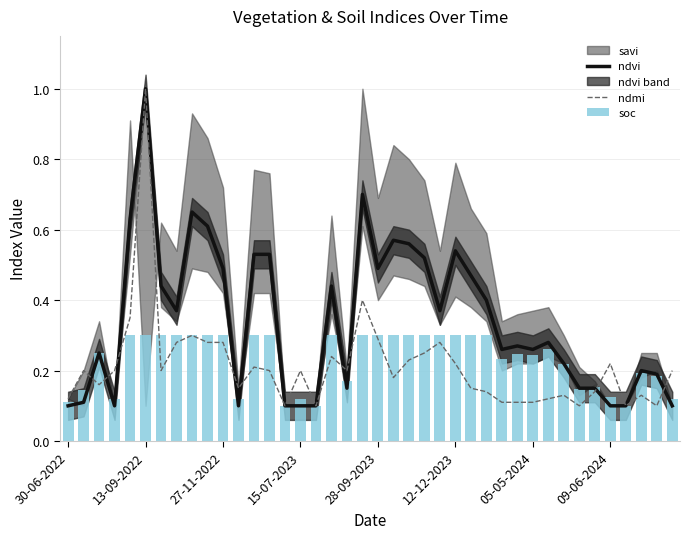

Does the chart contain any negative values?

No